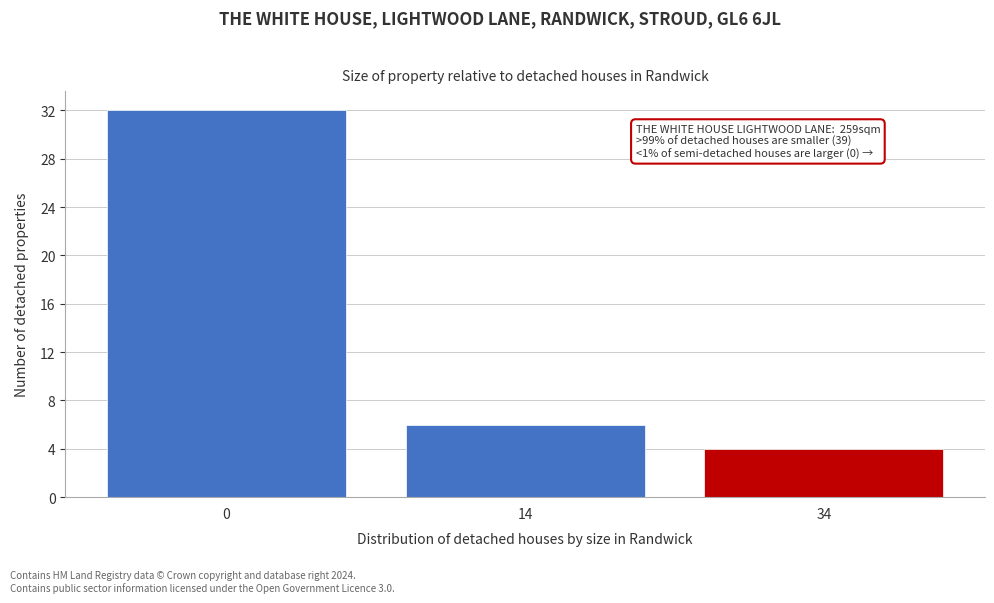

Reading right to left, transcribe all the data shown in this chart.

34=4	14=6	0=32